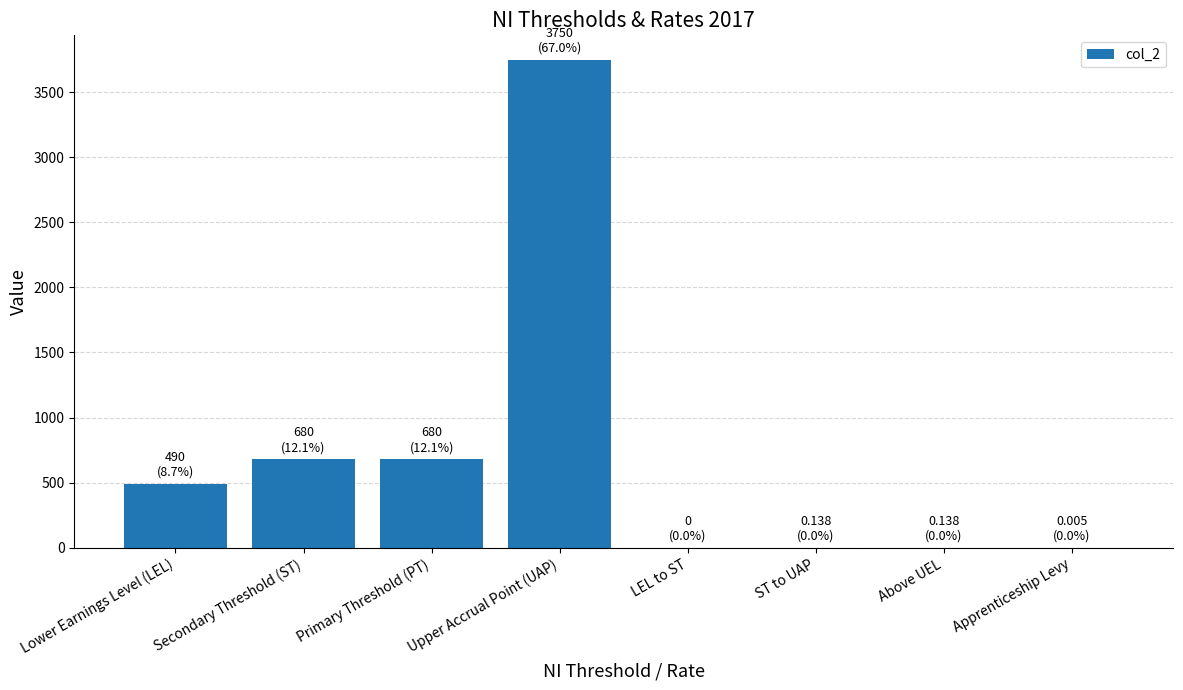

What is the sum of all values?

5600.3